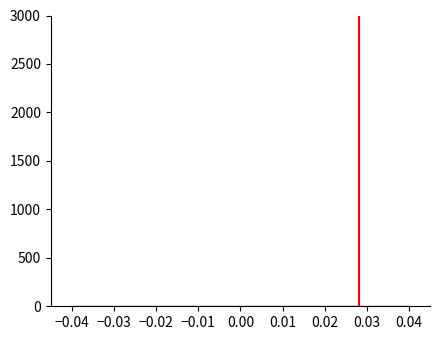

Reading left to right, list every bar in this chart as the range it spans on the x-axis followed by its height. The values are not printed on the chart, so give them approximately, as read against the axis.

-0.04 to -0.03: under 50
-0.03 to -0.02: under 50
-0.02 to -0.01: under 50
-0.01 to 0.00: under 50
0.00 to 0.01: 0
0.01 to 0.02: 0
0.02 to 0.03: under 50
0.03 to 0.04: under 50